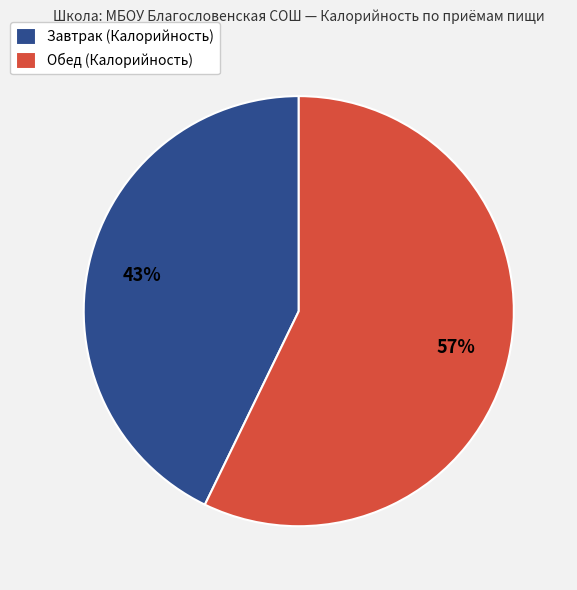

Do Завтрак (Калорийность) and Обед (Калорийность) together represent more than half of the pie?

Yes